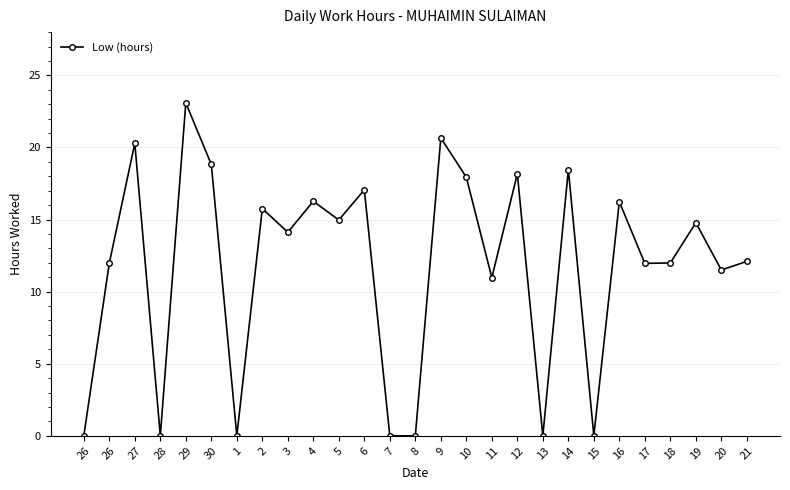

How many lines are shown in the chart?

1